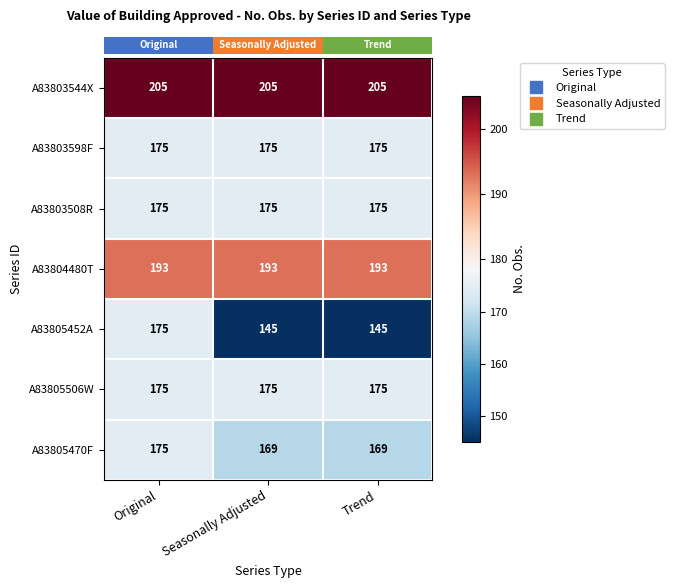

The A83803598F series shows 175 at Original. True or false?

True